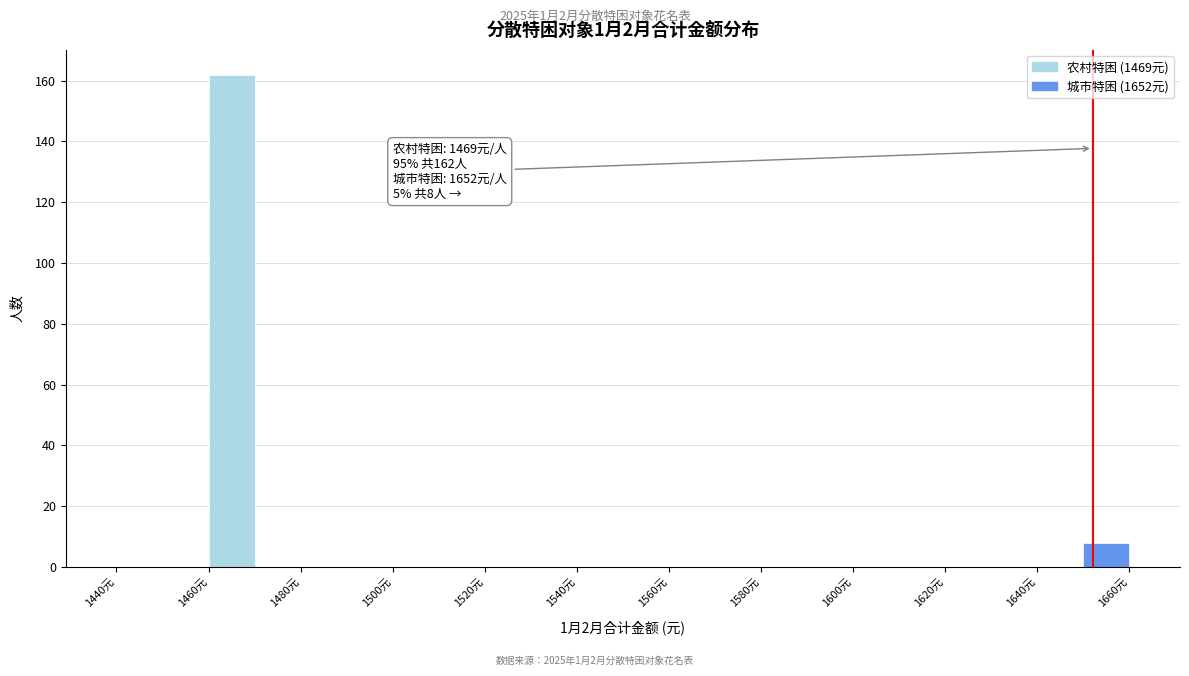

Which range on the x-axis has the tallest bar?

1460 to 1470